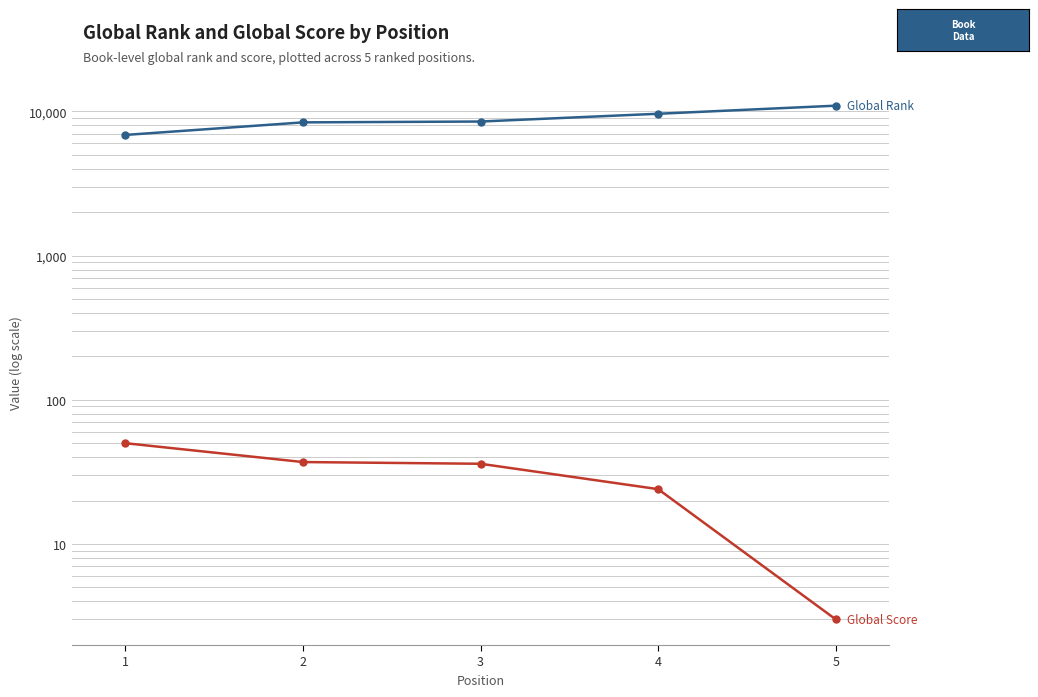

List the series in order of their overall mean, highest first.

Global Rank, Global Score